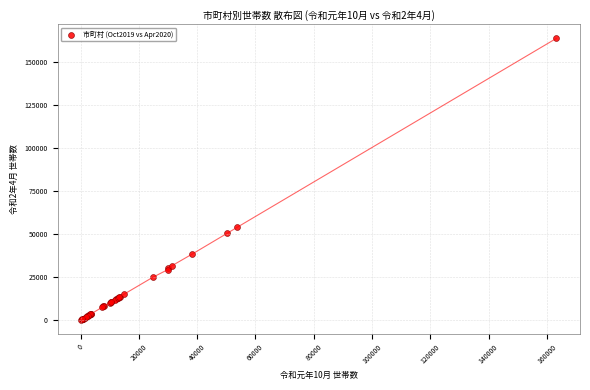

What Y value in the scatter plot is closest to 82103?

53922